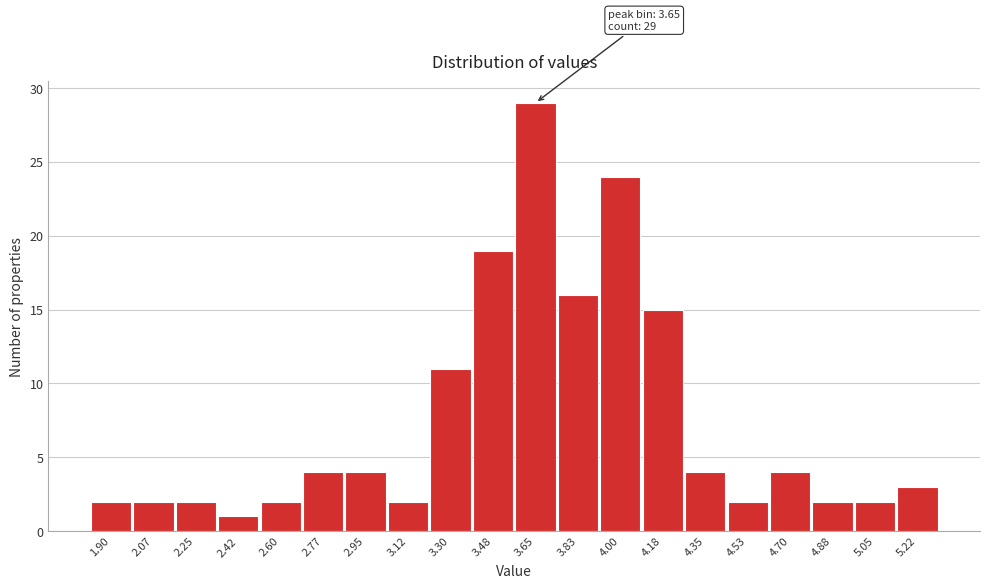

Reading right to left, extract all data points from this chart.

3	2	2	4	2	4	15	24	16	29	19	11	2	4	4	2	1	2	2	2